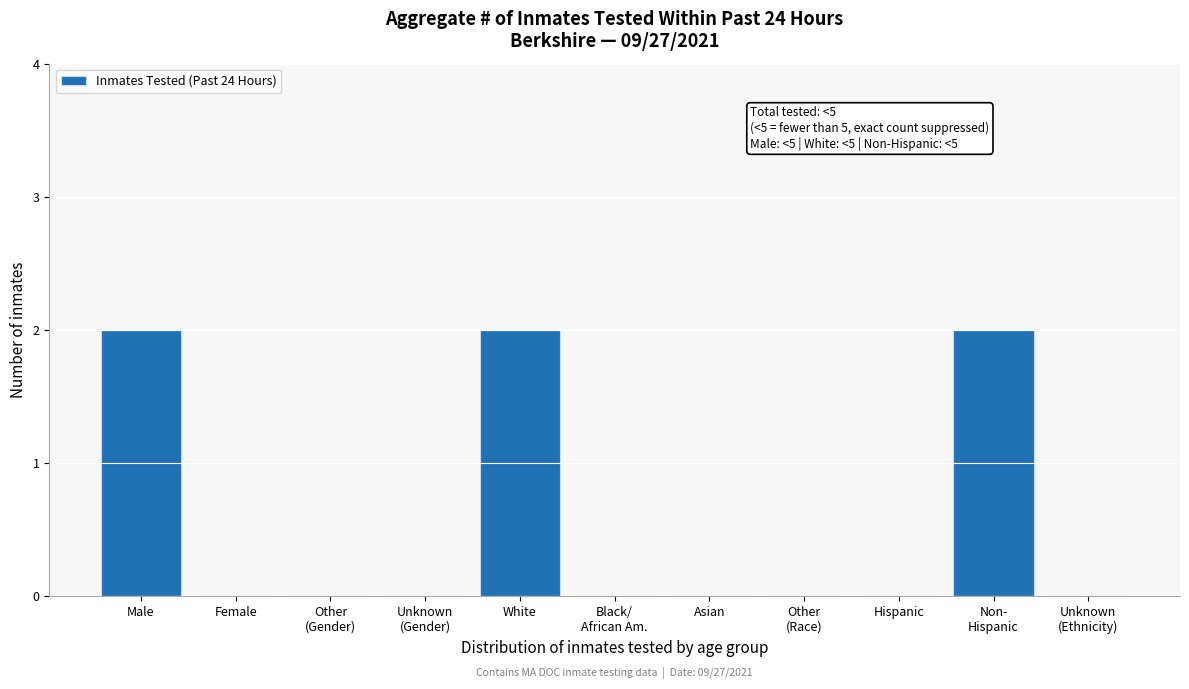

What is the sum of all values?

6